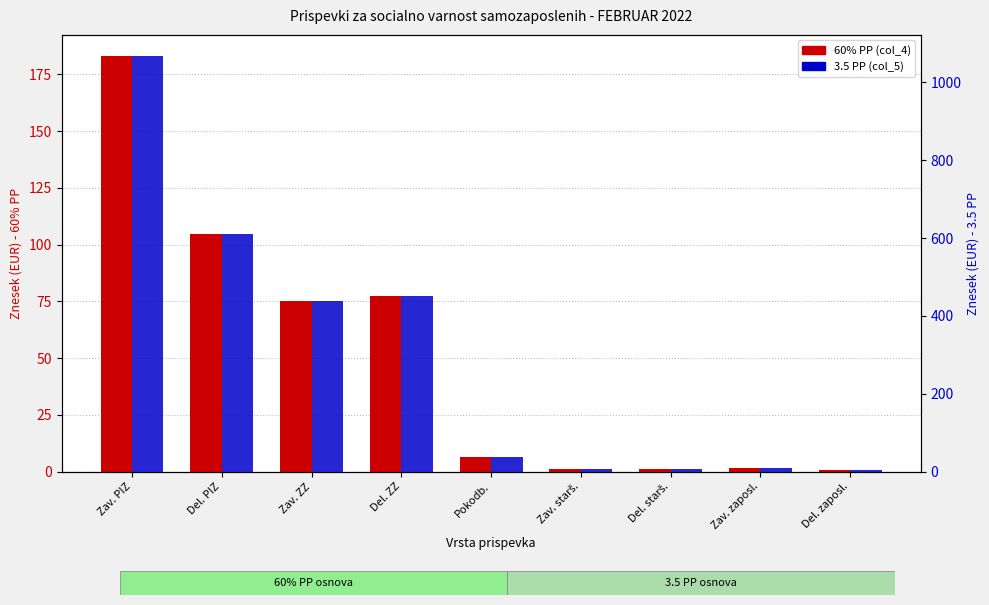

What is the difference between the 60% PP (col_4) values at Zav. ZZ and Zav. starš.?

74.0